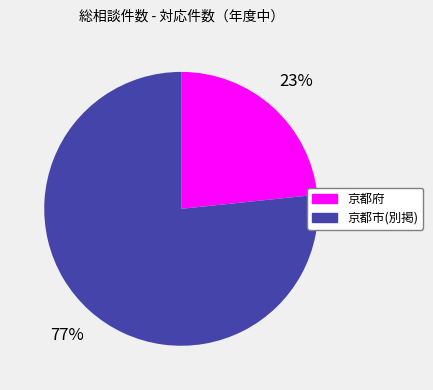

The 京都市(別掲) slice represents 77% of the pie. True or false?

True